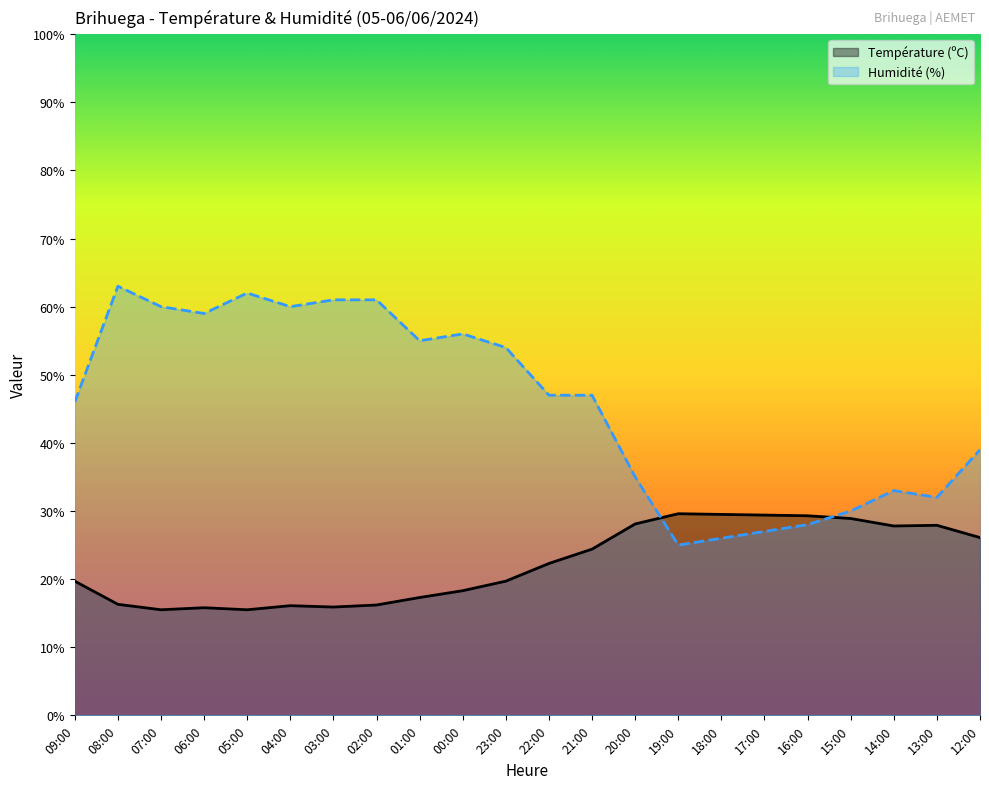

How many interior local peaks does the Température (ºC) series have?

4